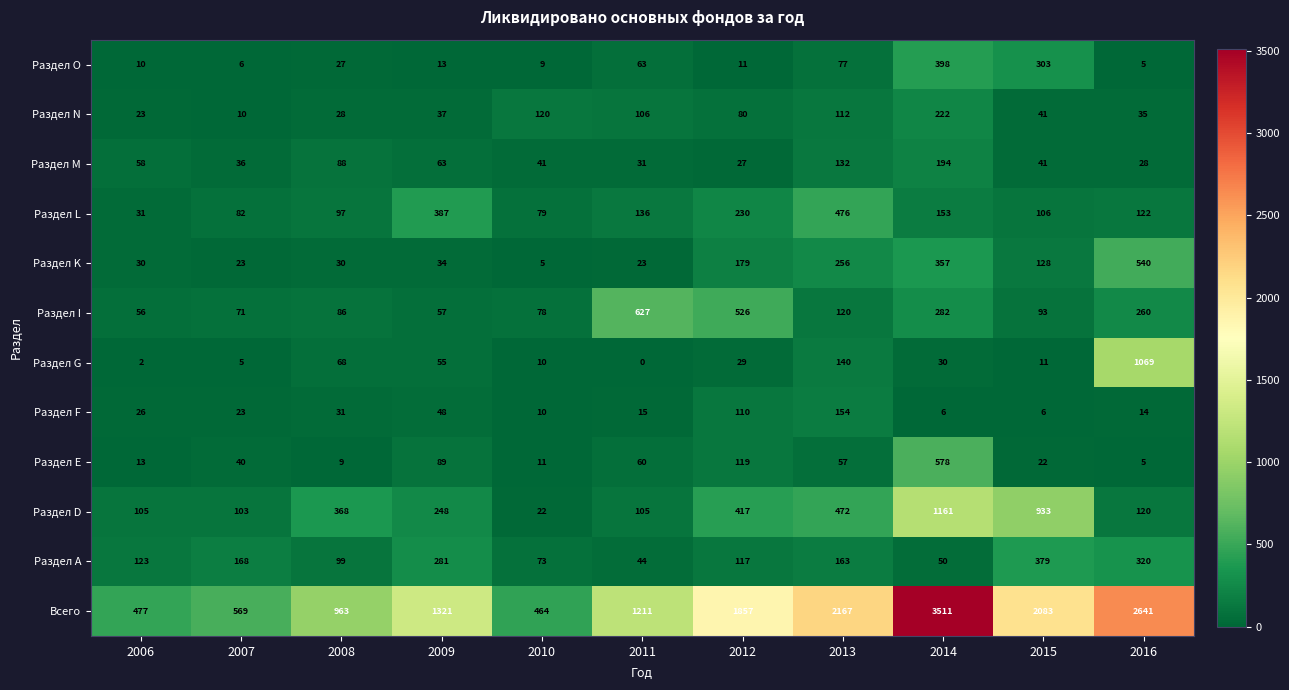

What is the total value across all series at 2013?

4326